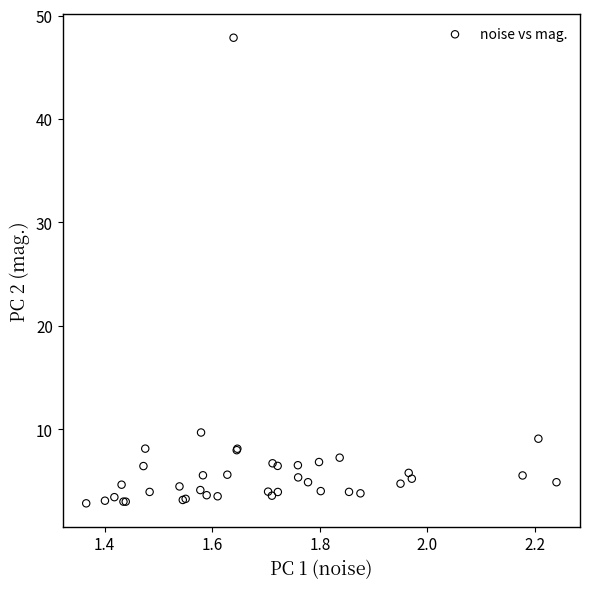

What Y value in the scatter plot is closest to 25?

9.7